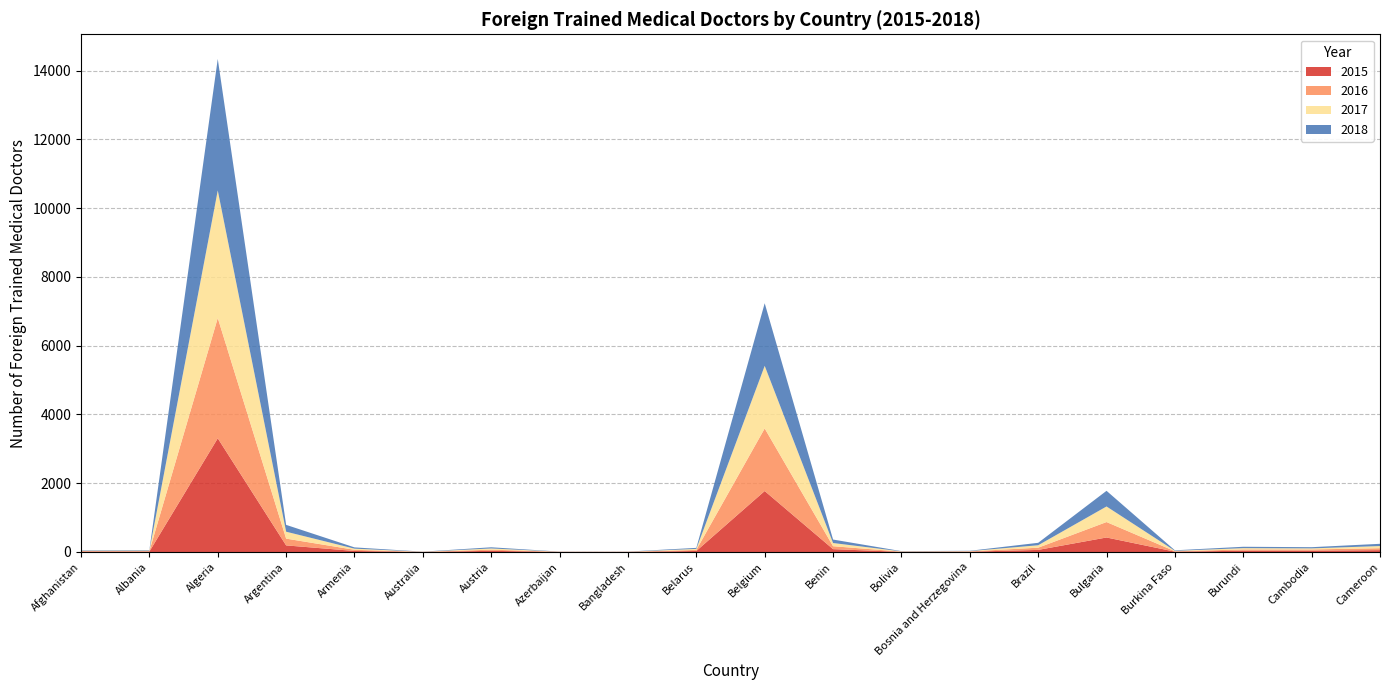

Reading right to left, transcribe all the data shown in this chart.

2015: 54	38	37	10	422	61	9	4	83	1773	30	3	3	34	2	30	192	3307	14	14
2016: 56	36	37	12	449	64	9	7	85	1820	31	3	3	34	2	34	197	3497	14	13
2017: 63	31	38	12	453	71	8	7	93	1820	29	3	3	35	3	33	201	3710	15	11
2018: 65	35	40	15	455	71	9	7	101	1821	30	3	3	34	3	37	199	3824	15	12